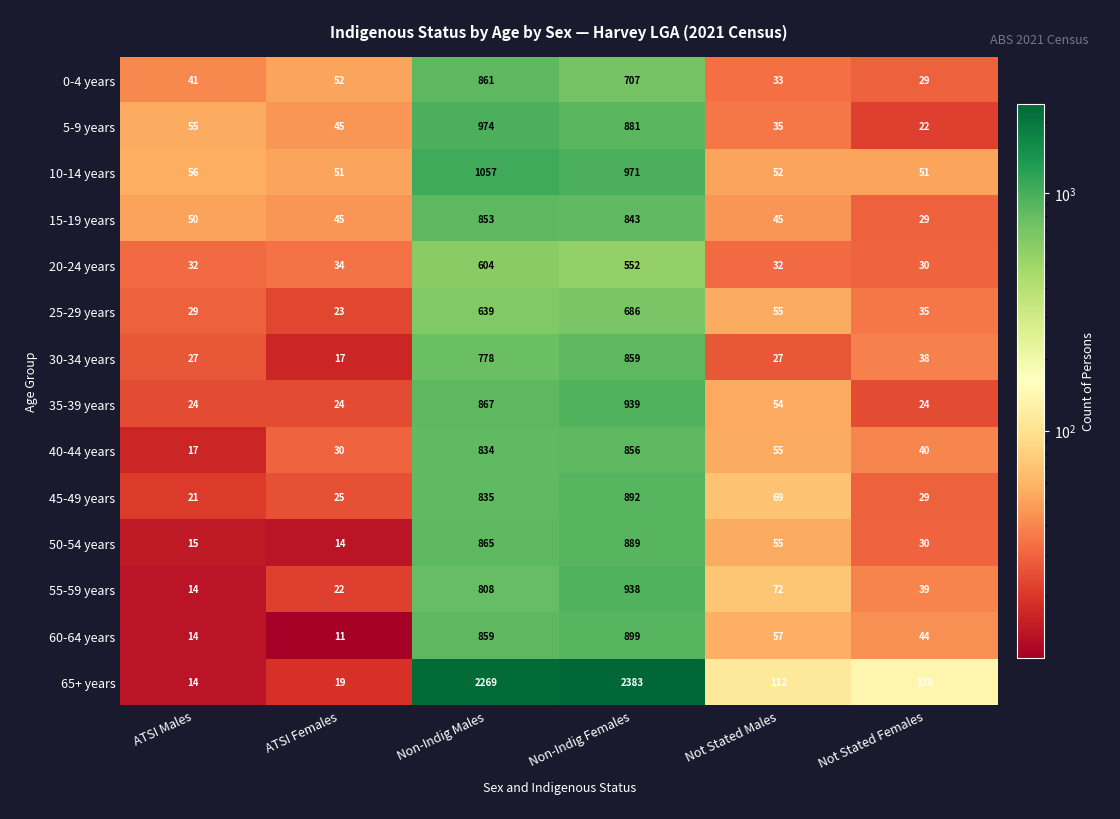

What is the minimum value shown in the chart?

11